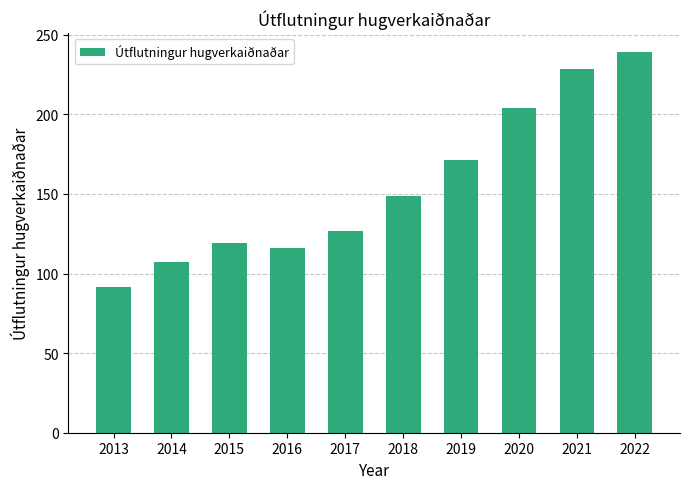

Which label corresponds to the largest value in the chart?

2022